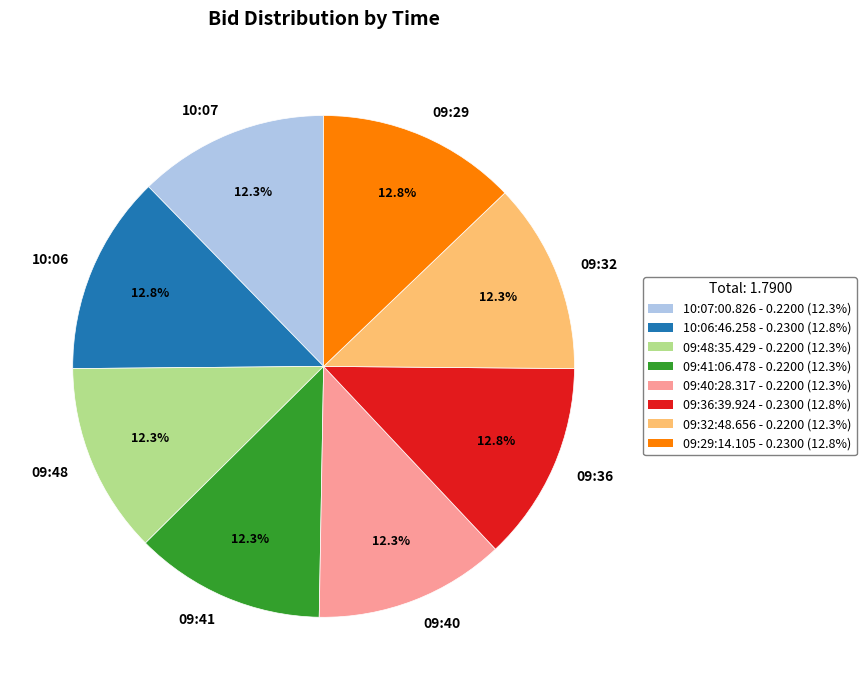

What percentage do 09:32 and 10:07 together represent?

24.6%